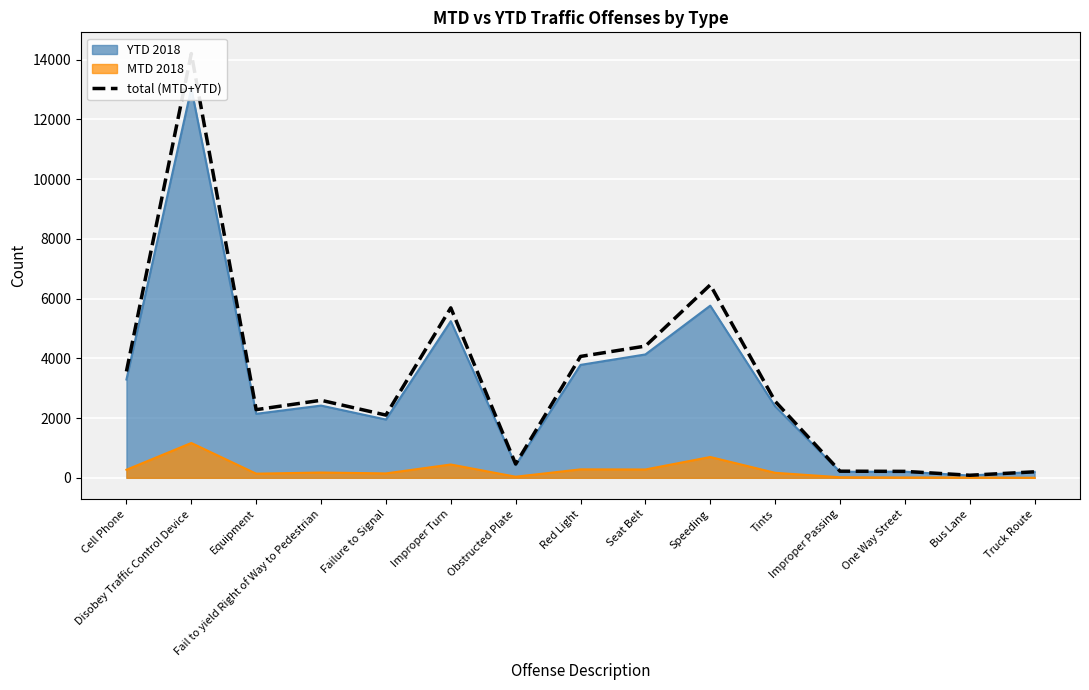

Where does the data first go above 2562?

Cell Phone